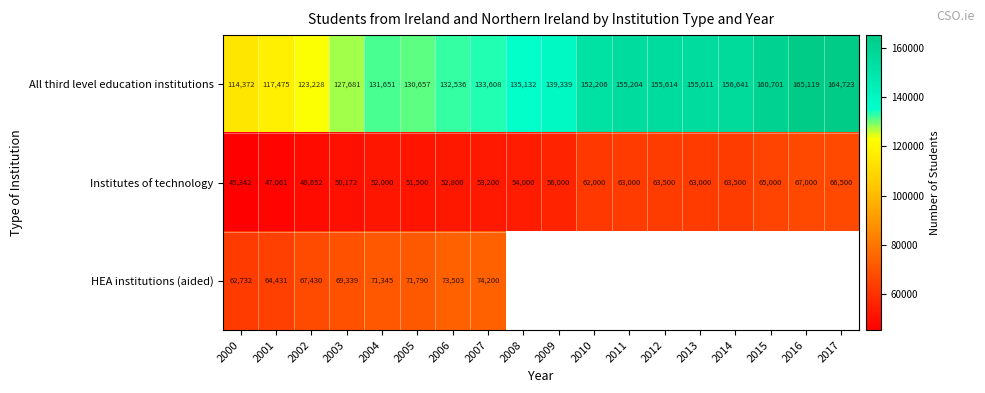

At 2002, list the series in order from smallest to largest.

Institutes of technology, HEA institutions (aided), All third level education institutions